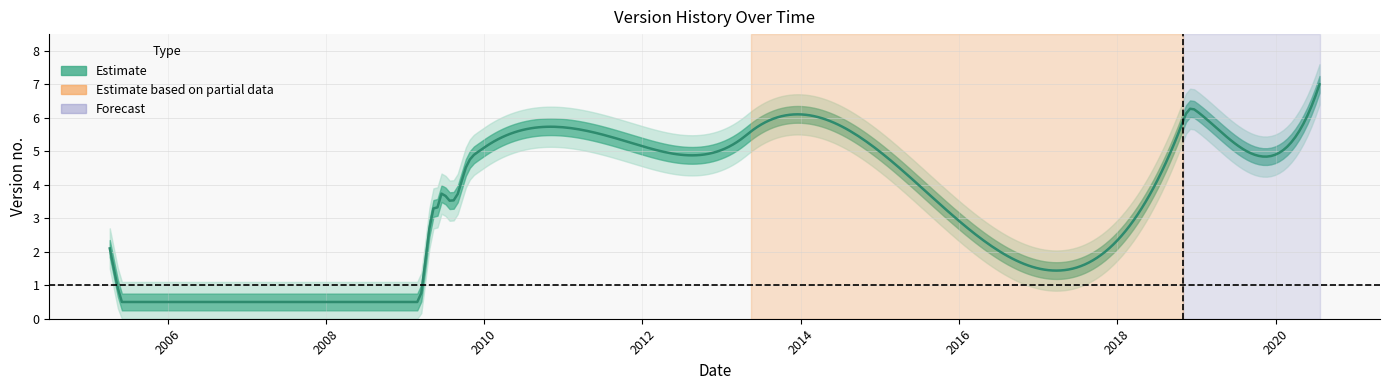

What is the change in value from 1 to 5?

+1.1